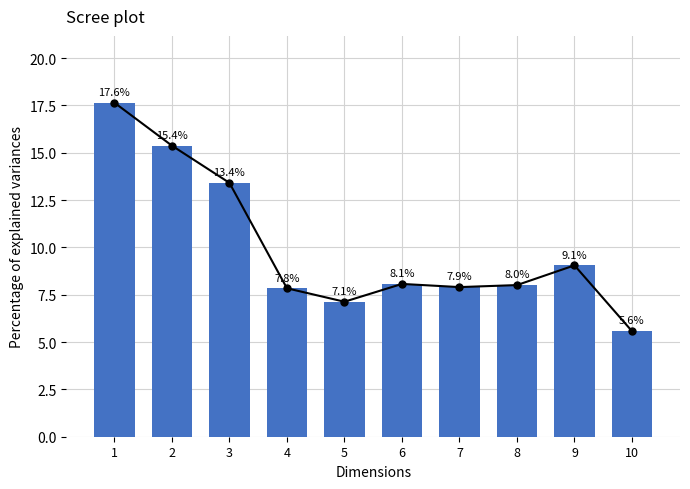

Does the chart contain any negative values?

No